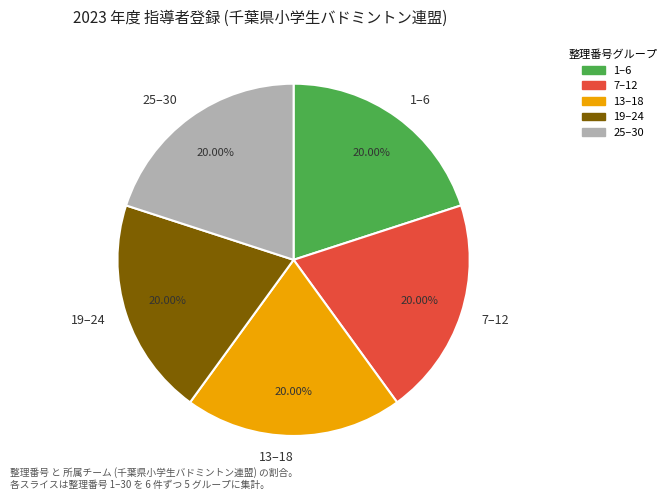

What is the ratio of the value at 19–24 to the value at 7–12?

1.0